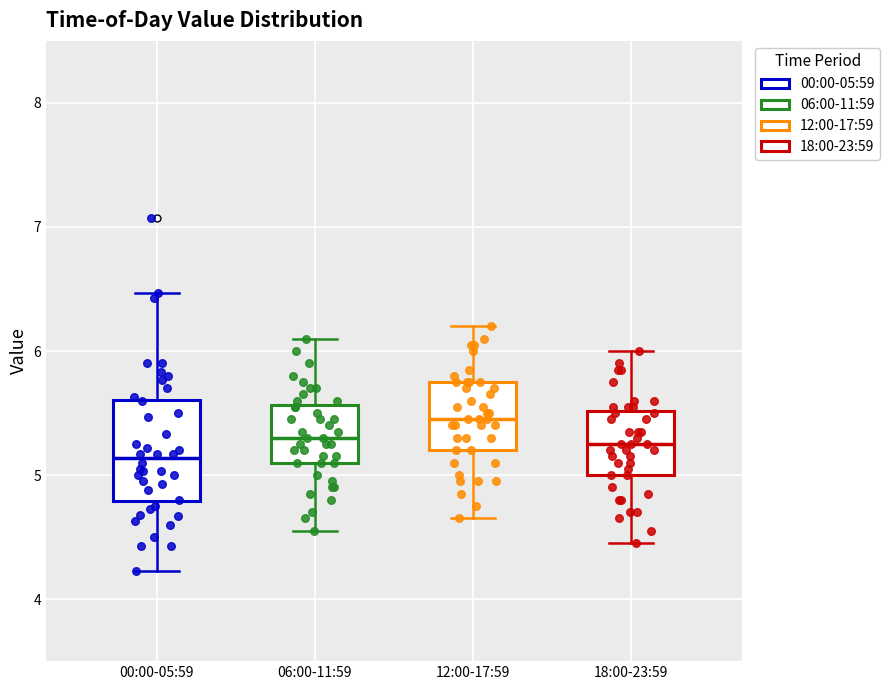

Which box's median line is the highest?

12:00-17:59